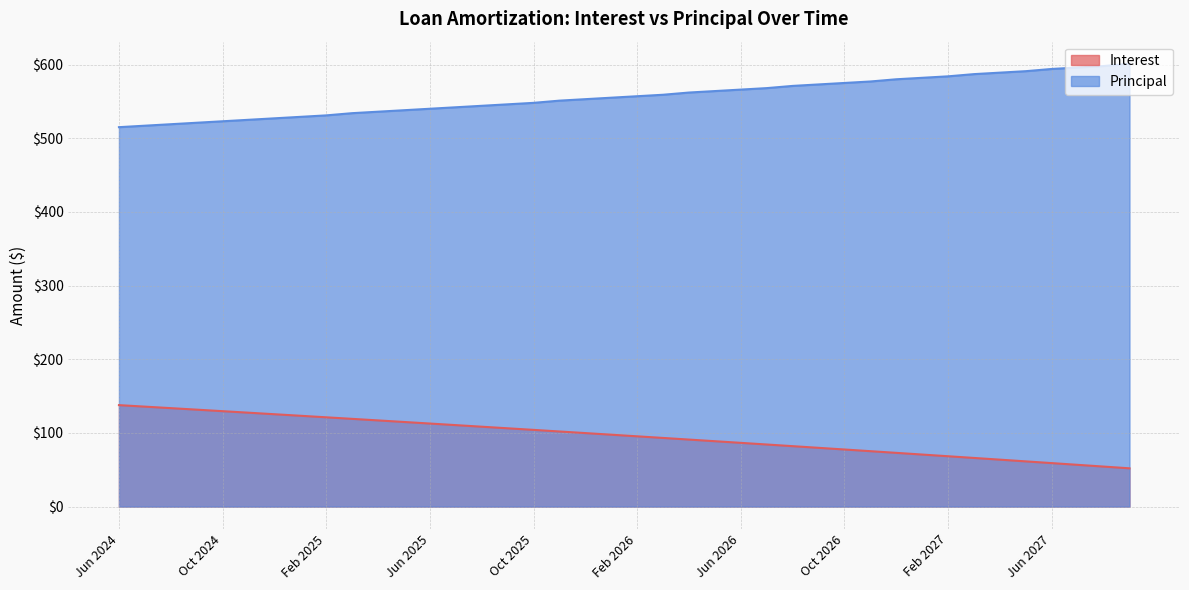

Does the chart display data point markers on the line(s)?

No